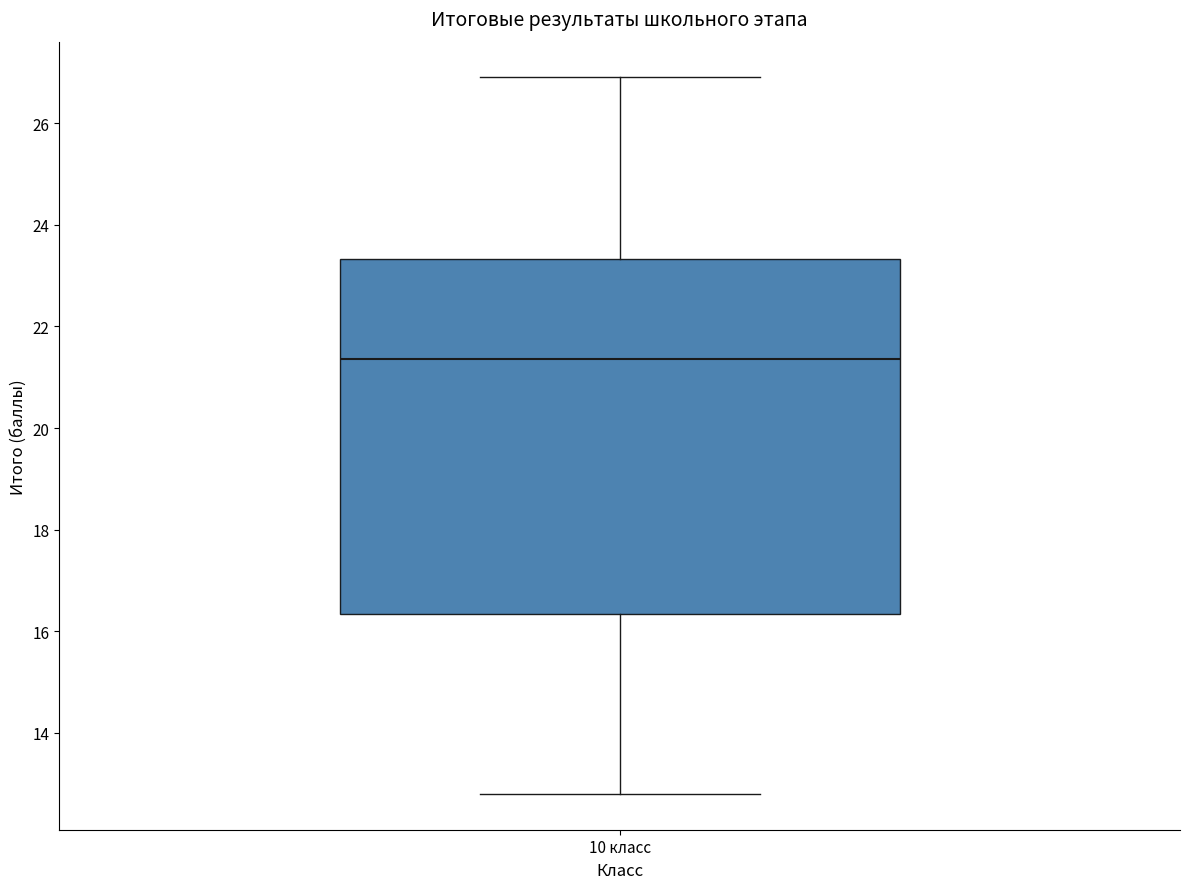

Where does the median line of the box for 10 класс sit on the y-axis? The values are not printed on the chart, so give them approximately, as read against the axis.

21.4